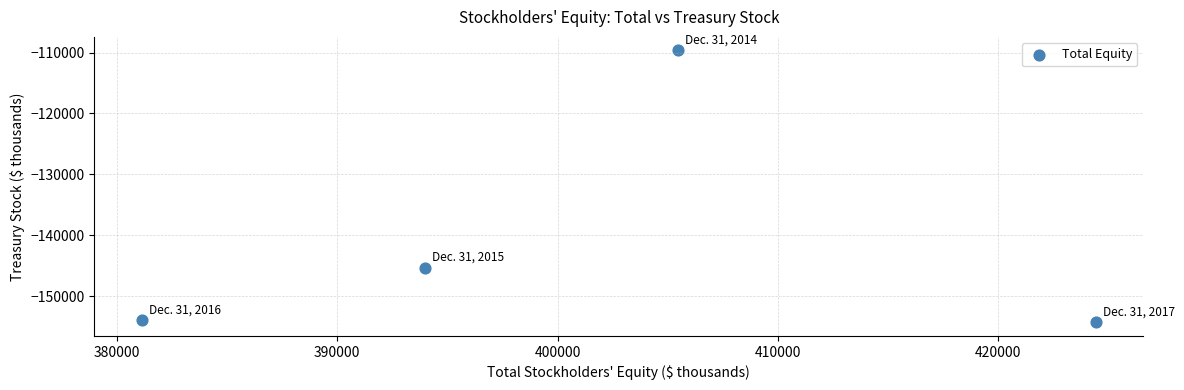

What Y value in the scatter plot is closest to -131974?

-145295